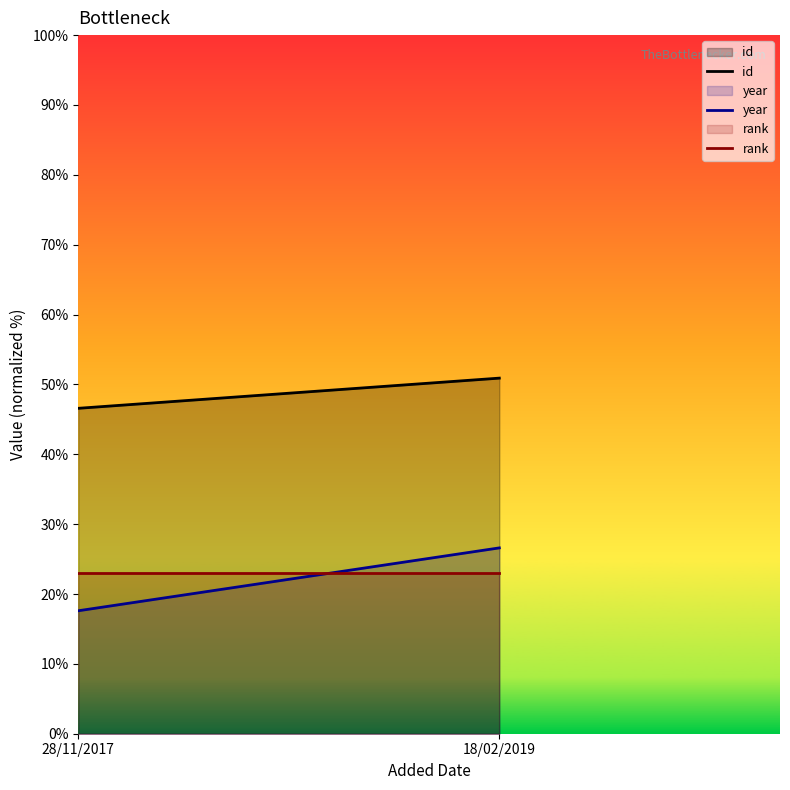

What is the label of the 1st point from the left?

28/11/2017